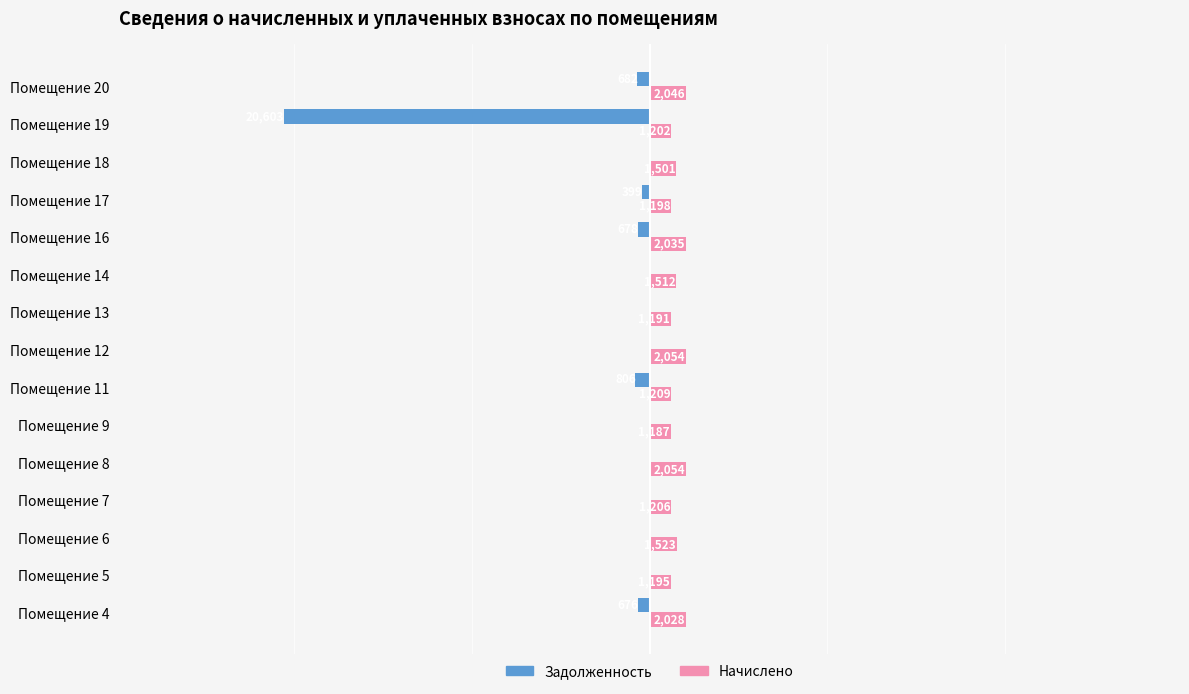

How many categories are shown in the chart?

15